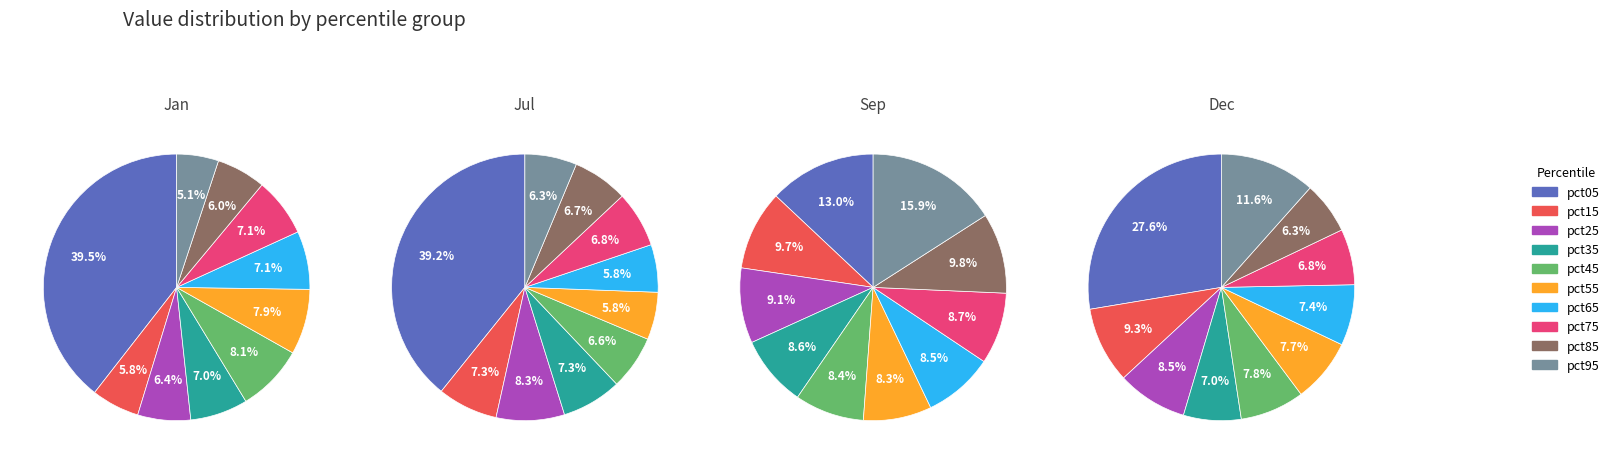

To the nearest percent, what percentage of the pie is pct45?

7%